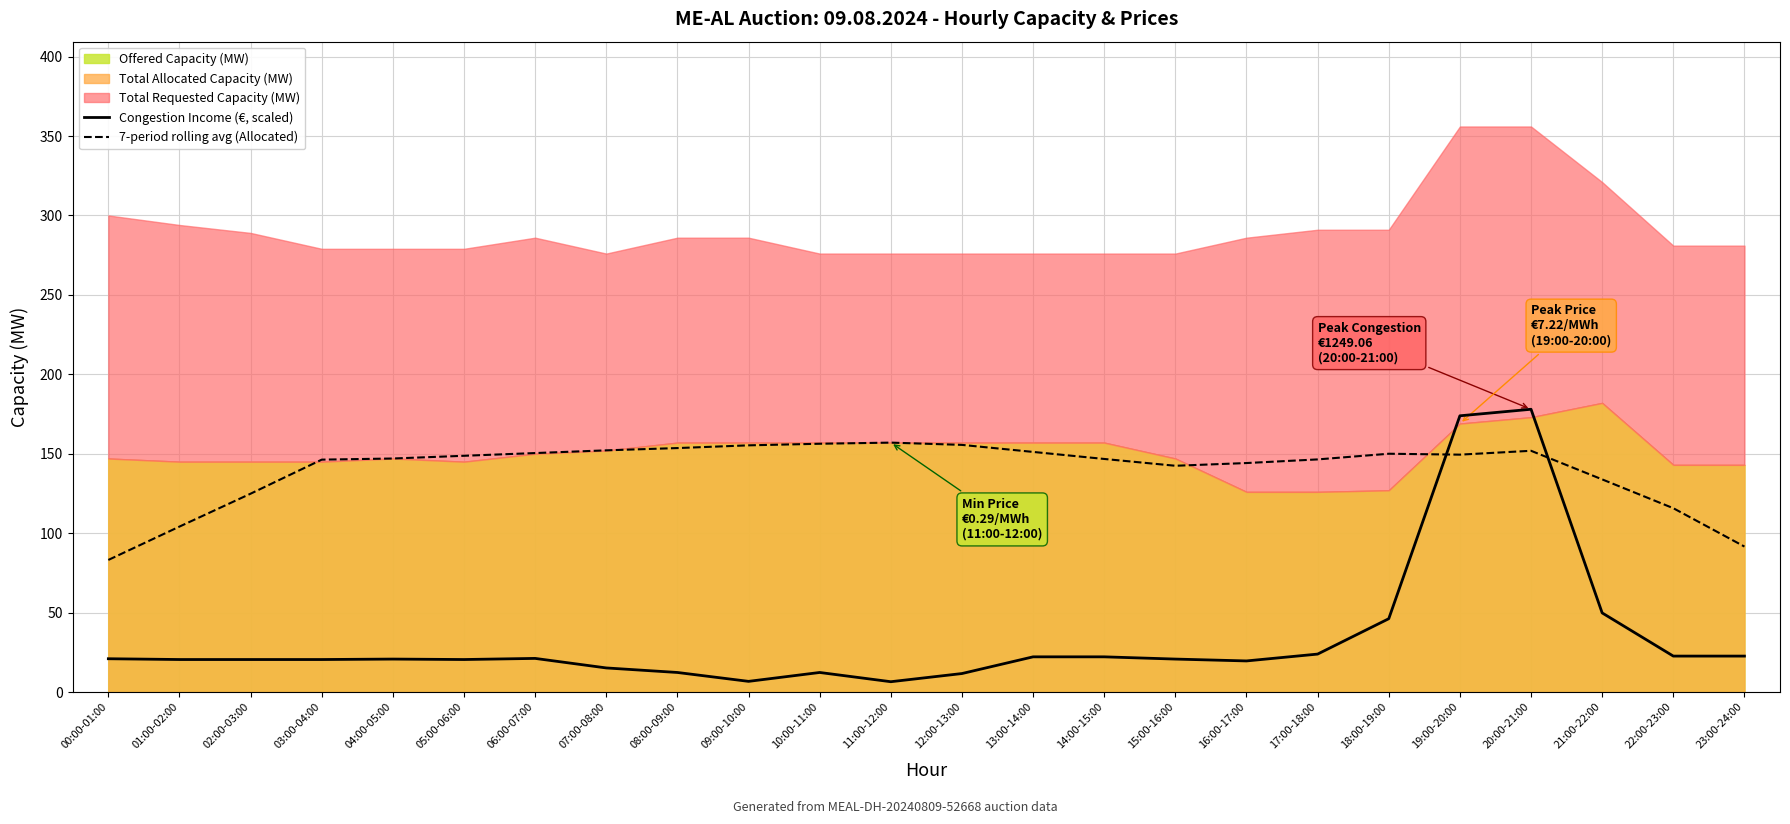

True or false: Congestion Income (€, scaled) has a value of 20.5 at 05:00-06:00.

True